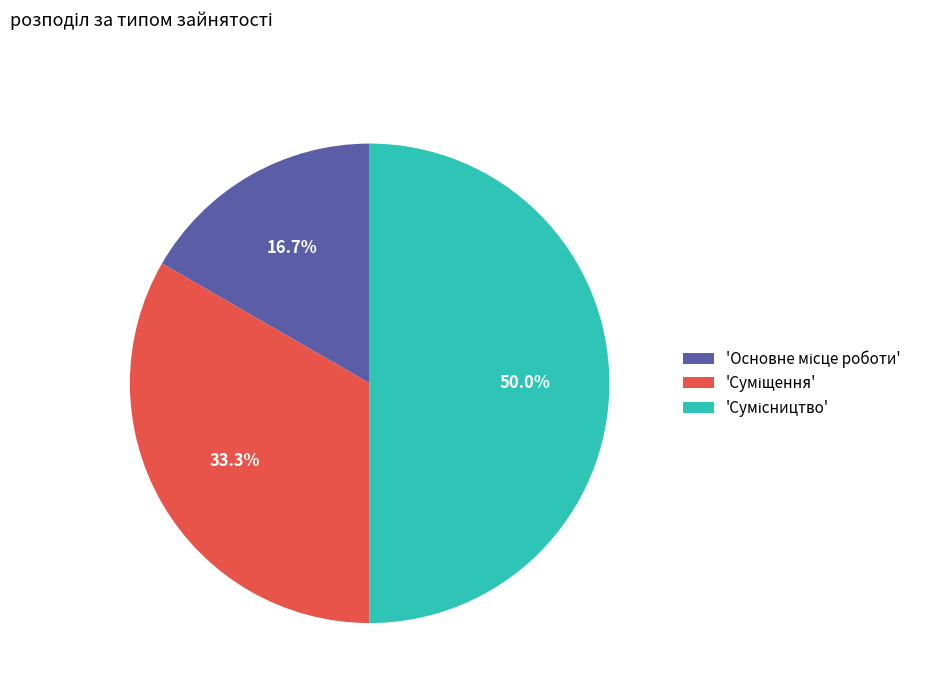

How many slices are in this pie chart?

3